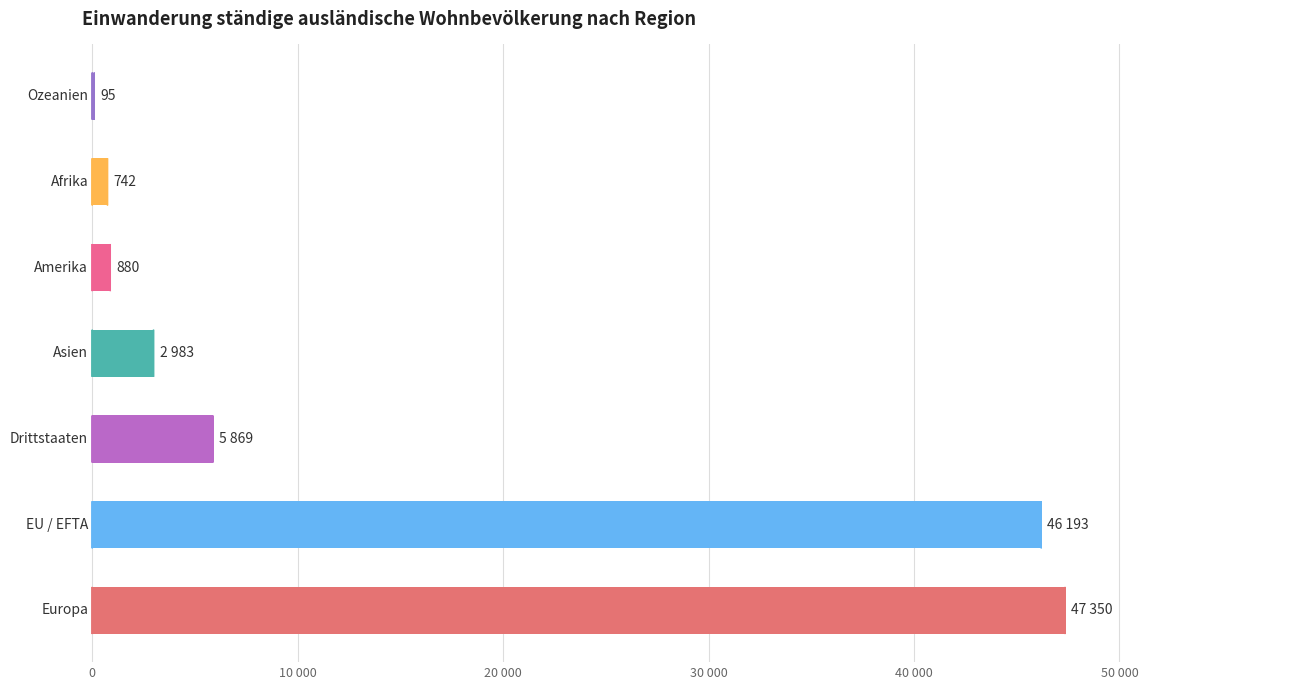

What is the average value?

14873